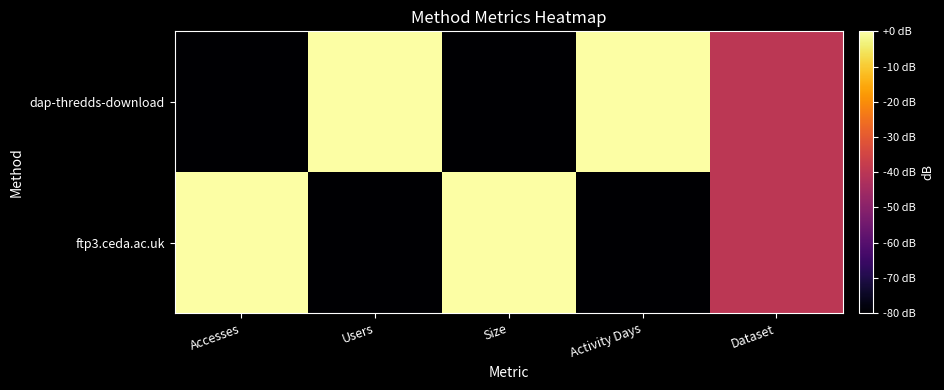

Reading left to right, transcribe all the data shown in this chart.

dap-thredds-download: Accesses=-80	Users=0	Size=-80	Activity Days=0	Dataset=-40
ftp3.ceda.ac.uk: Accesses=0	Users=-80	Size=0	Activity Days=-80	Dataset=-40